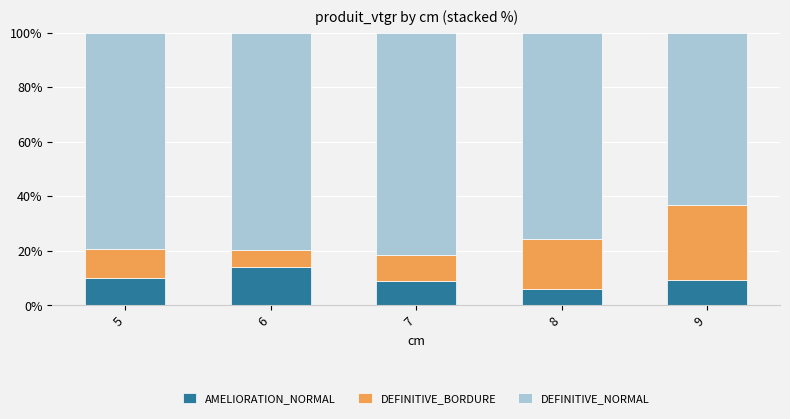

What is the total value across all series at 7?

100.0